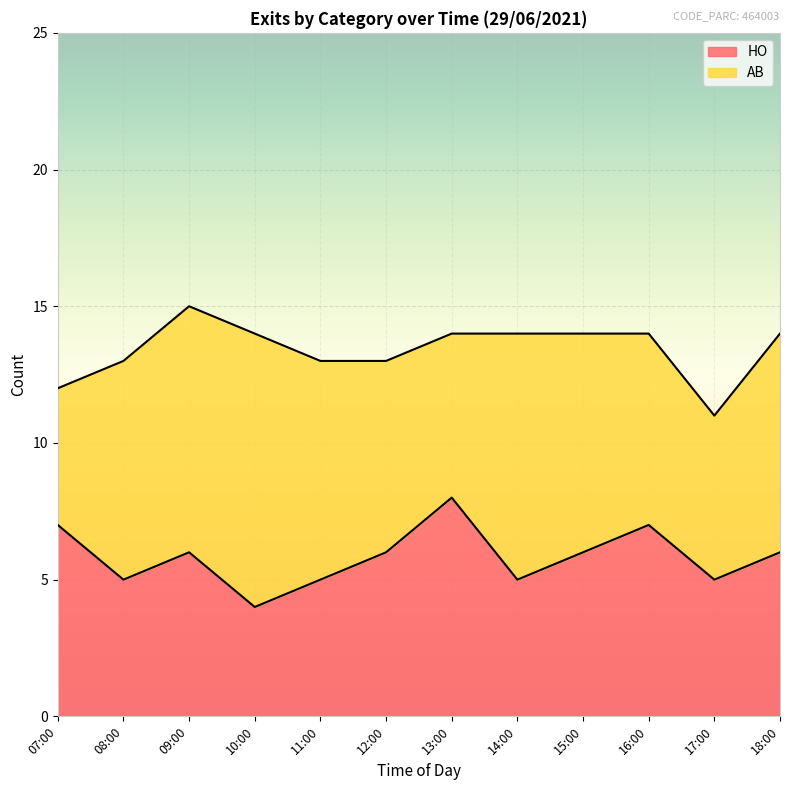

At which label does HO reach its peak?

13:00